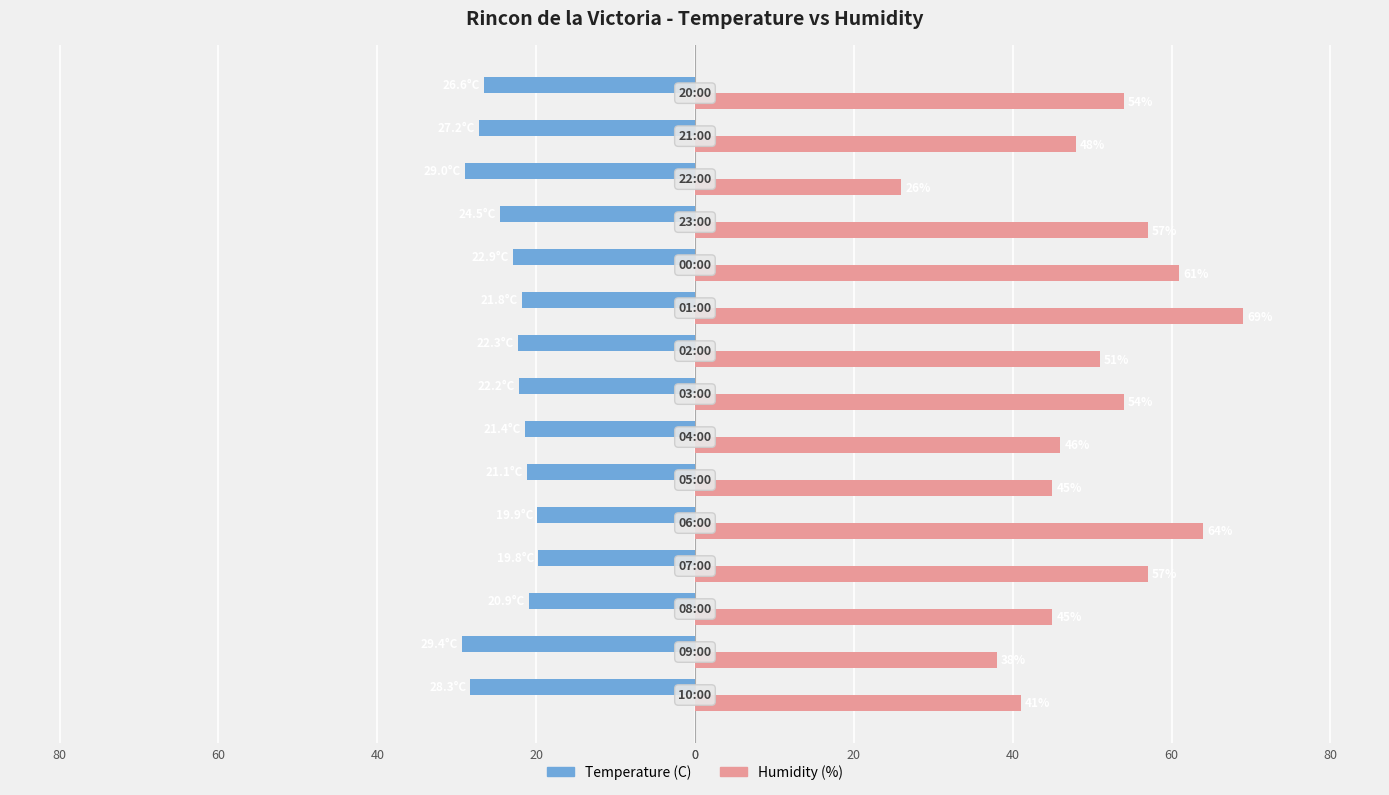

What are all the series names shown in the legend?

Temperature (C), Humidity (%)